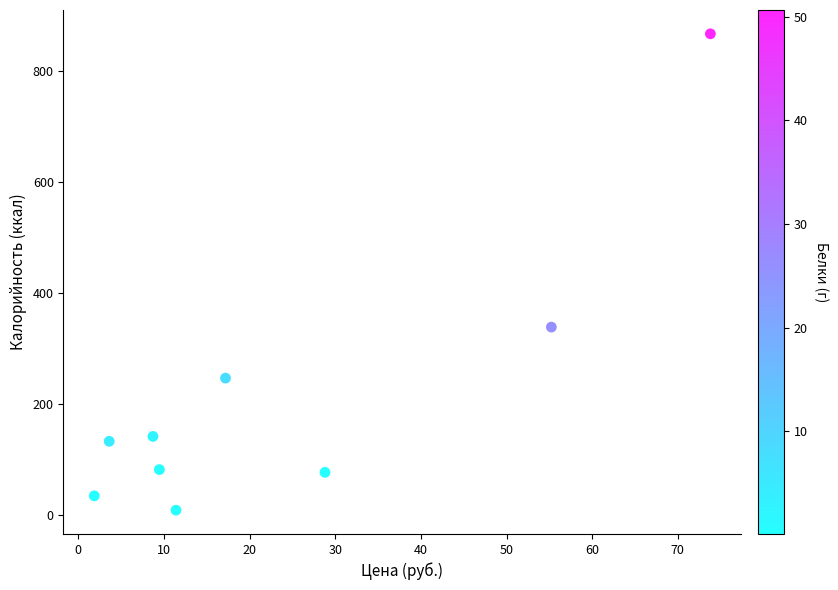

What Y value in the scatter plot is closest to 437?

337.9